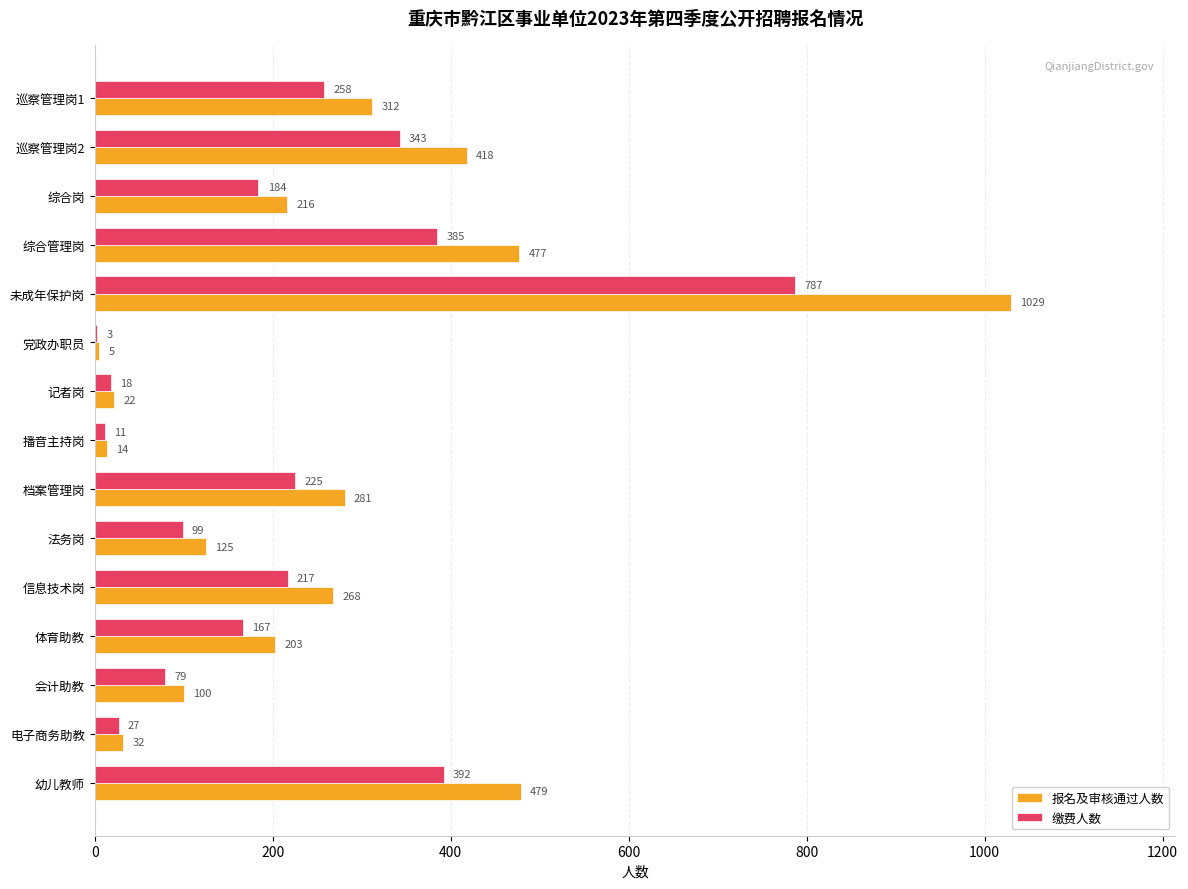

Read the 报名及审核通过人数 value at 电子商务助教.

32